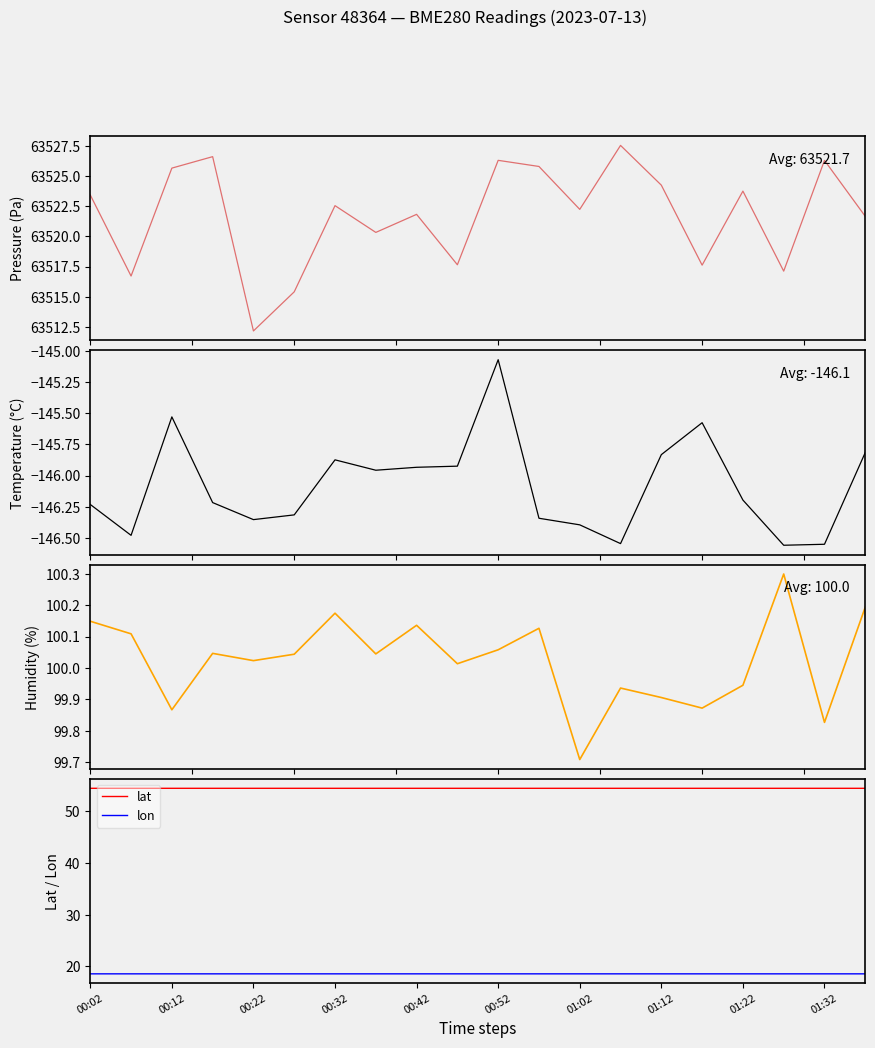

Which series has the largest range (max minus min)?

pressure